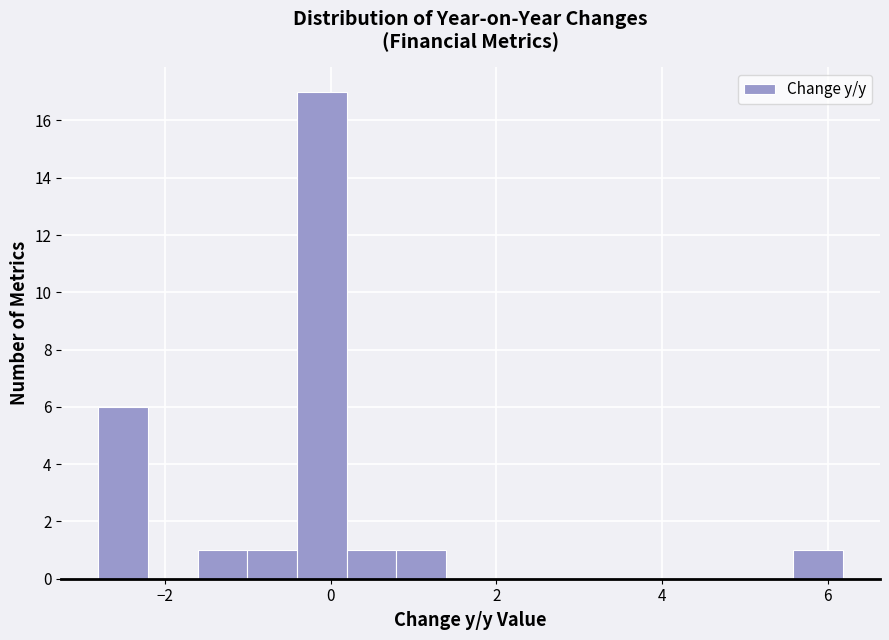

Read against the x-axis, roughly where is the centre of the tallest bar?

-0.2